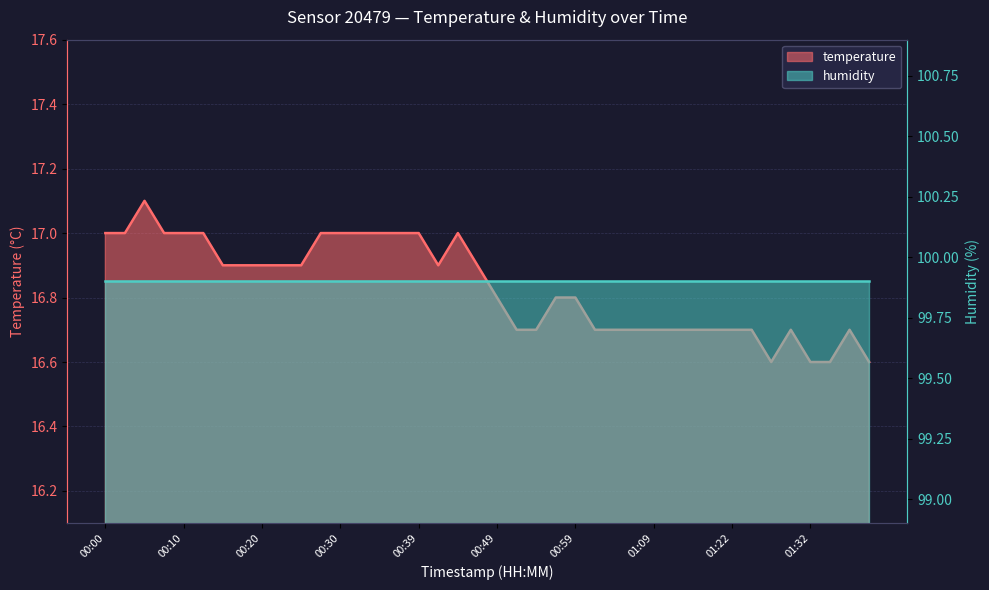

What is the sum of all values?

673.3